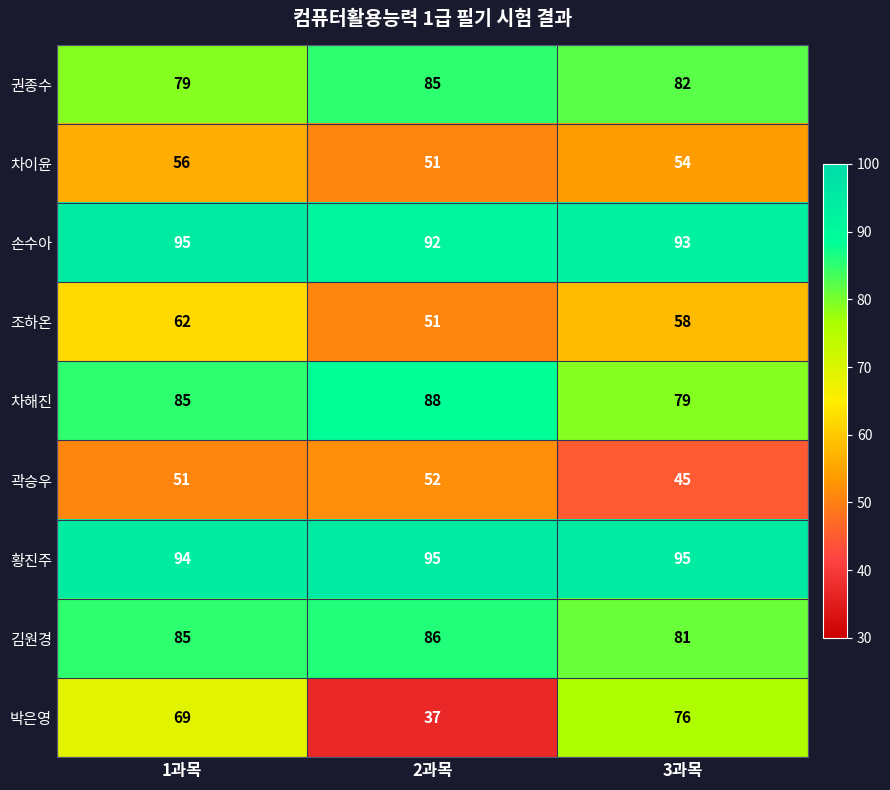

At which label does 조하온 first exceed 58?

1과목